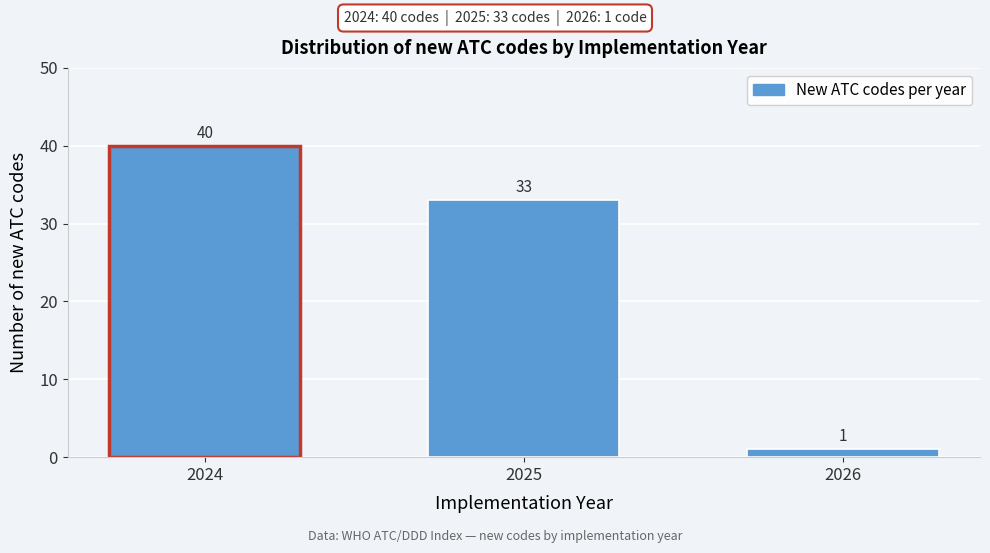

Reading right to left, extract all data points from this chart.

2026=1	2025=33	2024=40